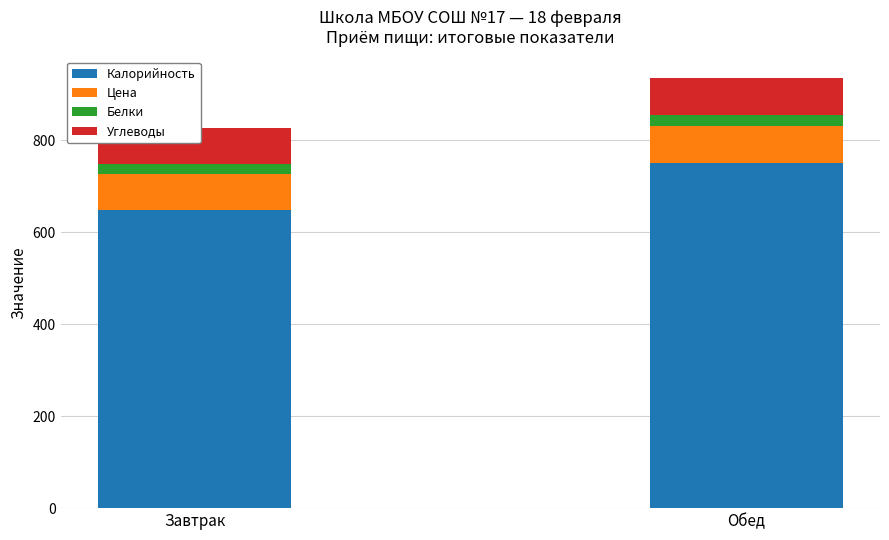

What position from the right is Обед?

1